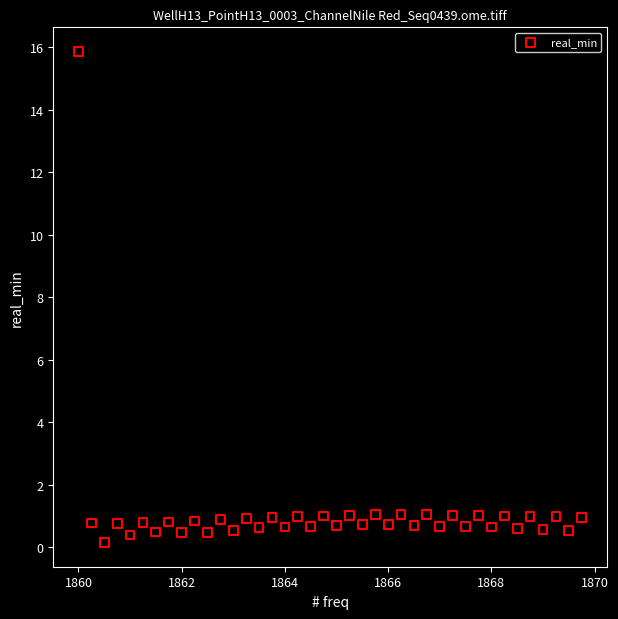

What is the range of Y values (max minus min)?

15.7